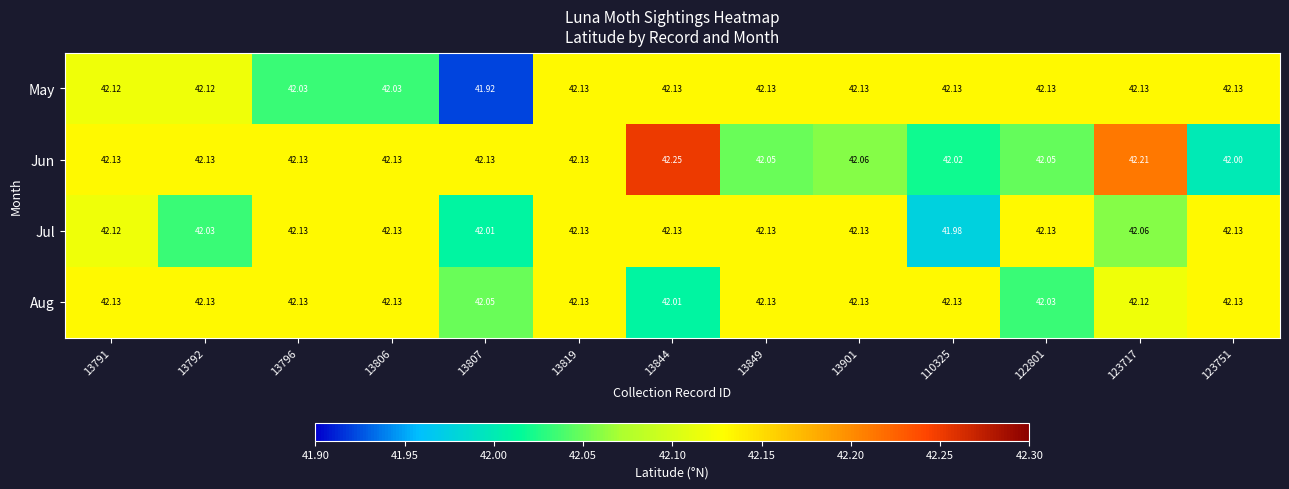

Which category has the highest value across all series?

13844